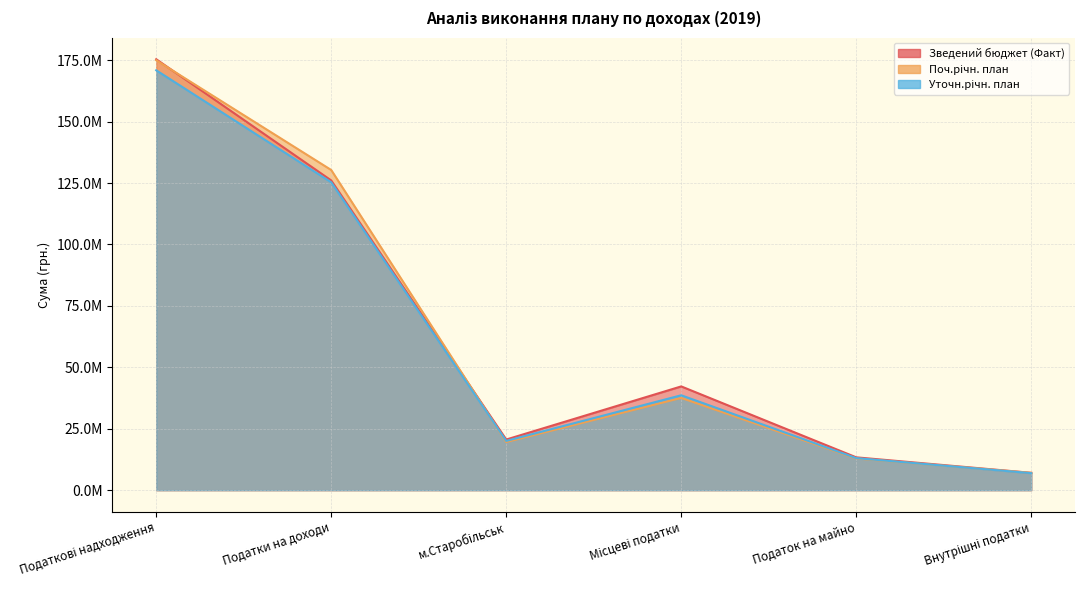

What is the sum of all Поч.річн. план values?

382349092.0